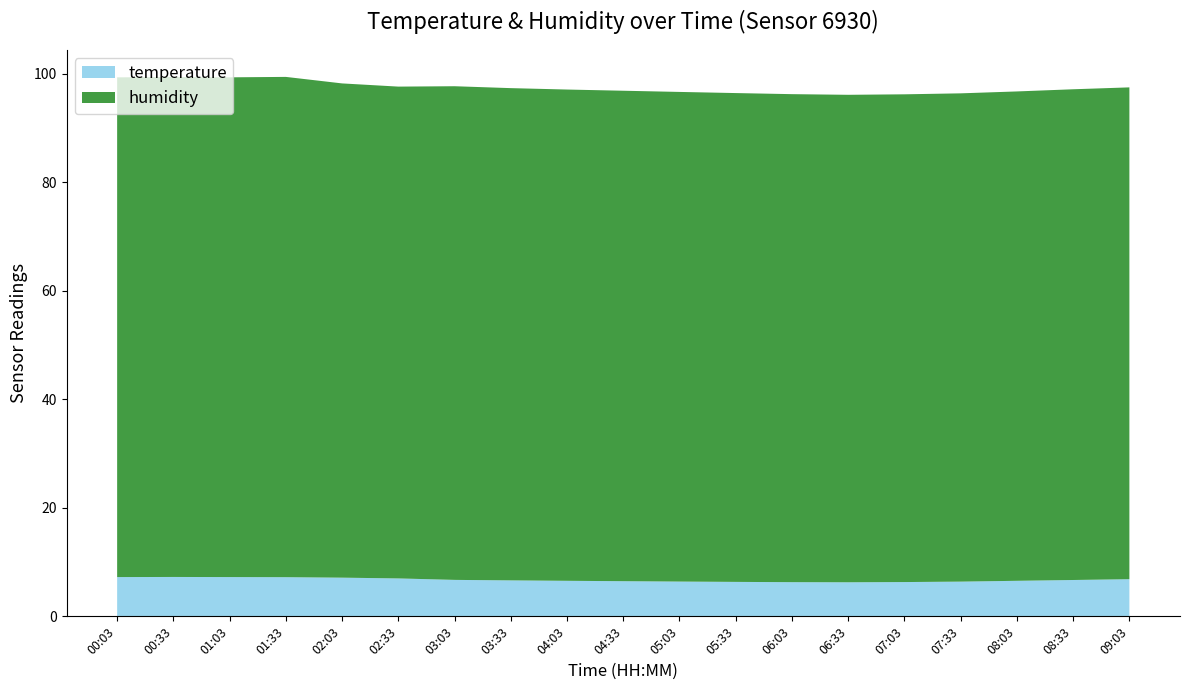

Reading right to left, what are all the values shown in this chart?

temperature: 09:03=6.8	08:33=6.7	08:03=6.5	07:33=6.4	07:03=6.3	06:33=6.3	06:03=6.3	05:33=6.3	05:03=6.4	04:33=6.5	04:03=6.5	03:33=6.6	03:03=6.7	02:33=7.0	02:03=7.1	01:33=7.2	01:03=7.2	00:33=7.3	00:03=7.2
humidity: 09:03=90.7	08:33=90.5	08:03=90.2	07:33=90.0	07:03=89.9	06:33=89.8	06:03=90.0	05:33=90.1	05:03=90.2	04:33=90.4	04:03=90.5	03:33=90.7	03:03=91.0	02:33=90.7	02:03=91.1	01:33=92.2	01:03=92.1	00:33=92.1	00:03=92.1